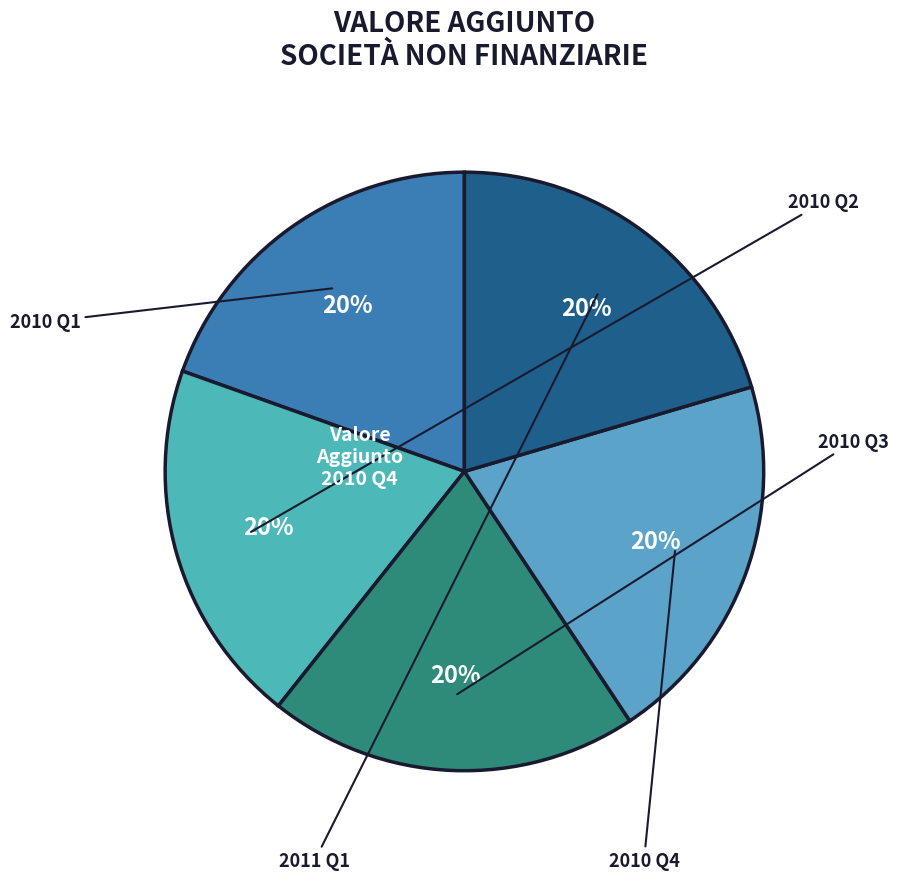

To the nearest percent, what is the difference between the largest and smallest slice percentages?

1%